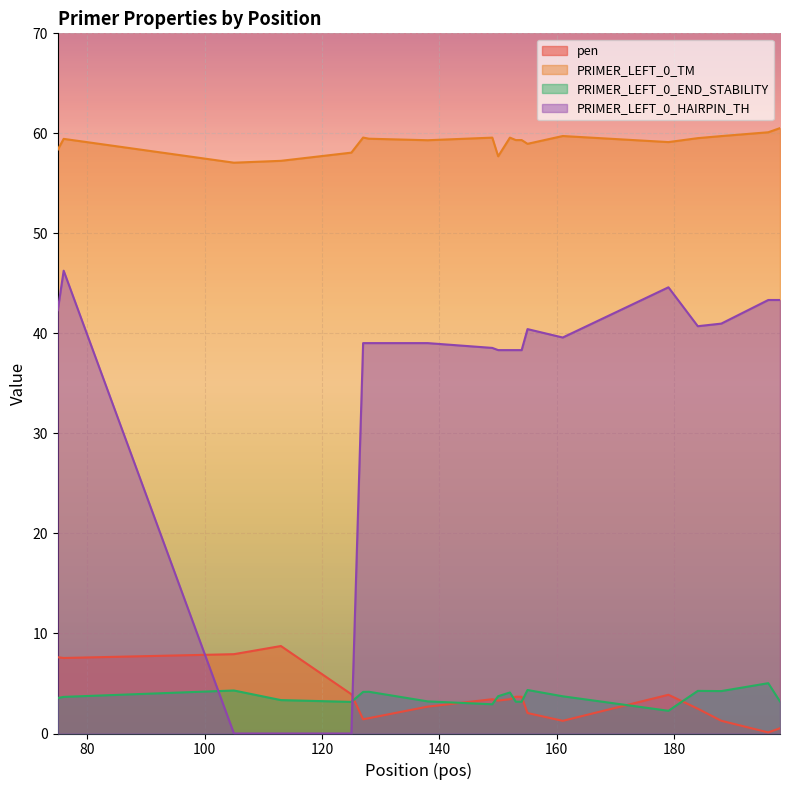

Which label corresponds to the largest value in the chart?

198